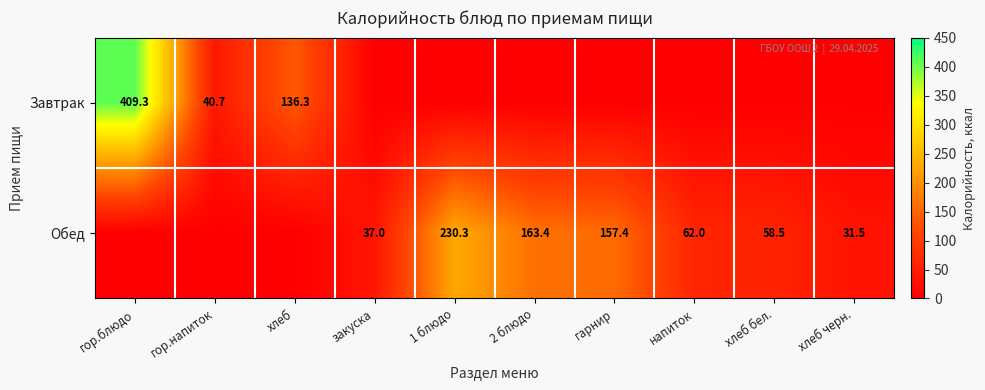

What is the difference between the Завтрак values at гор.напиток and хлеб?

95.6